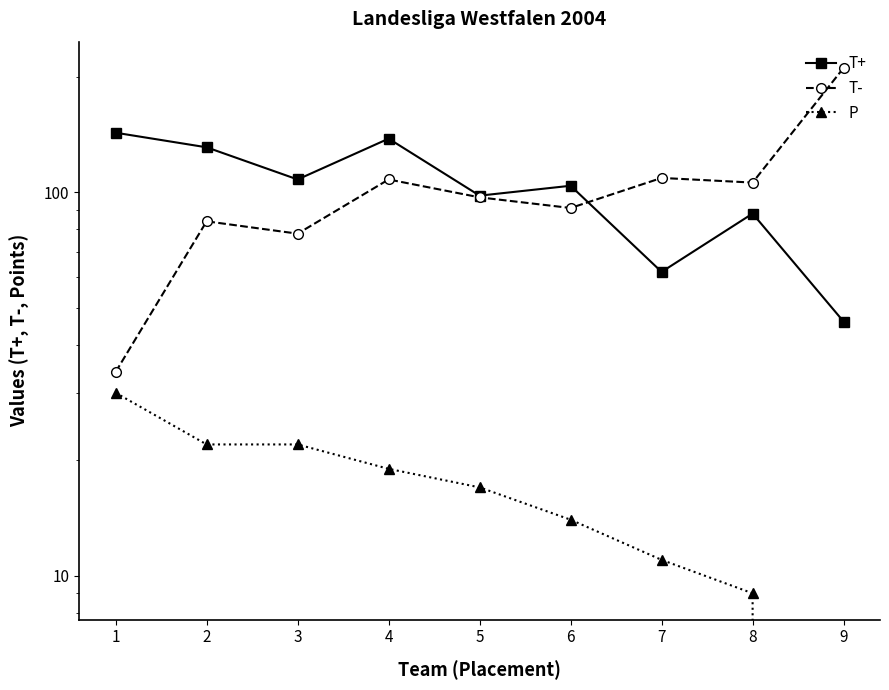

Which category has the highest value across all series?

9